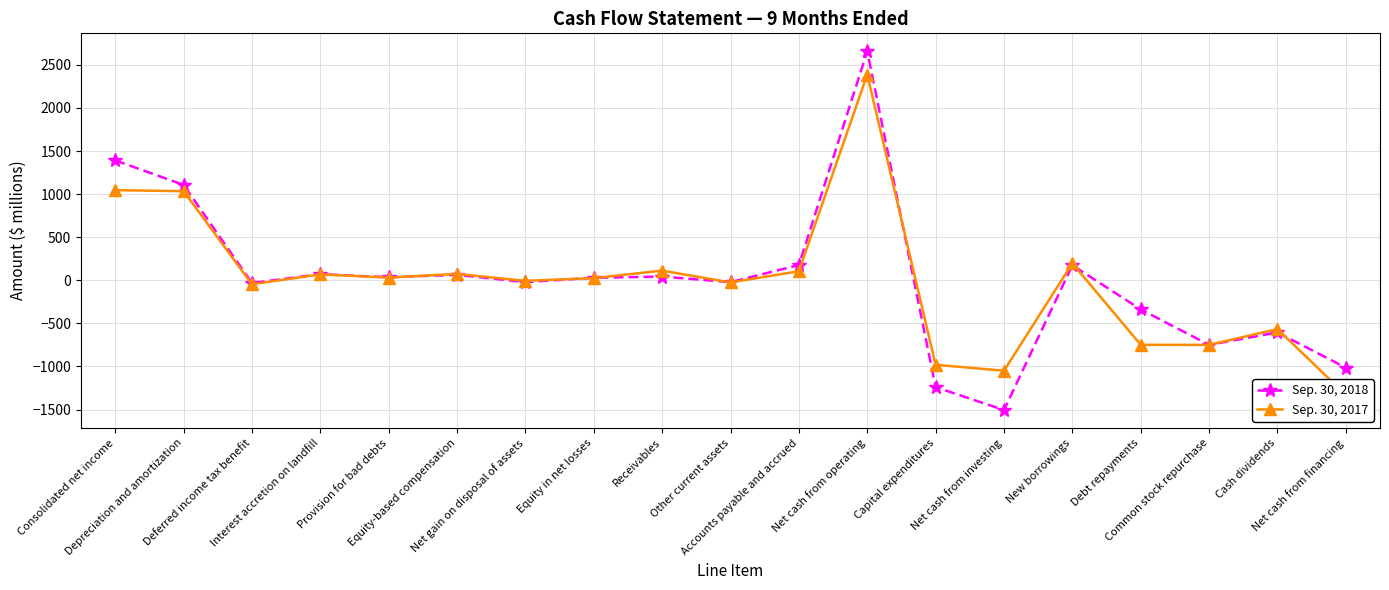

What is the spread (max minus min) of values at Interest accretion on landfill?

3